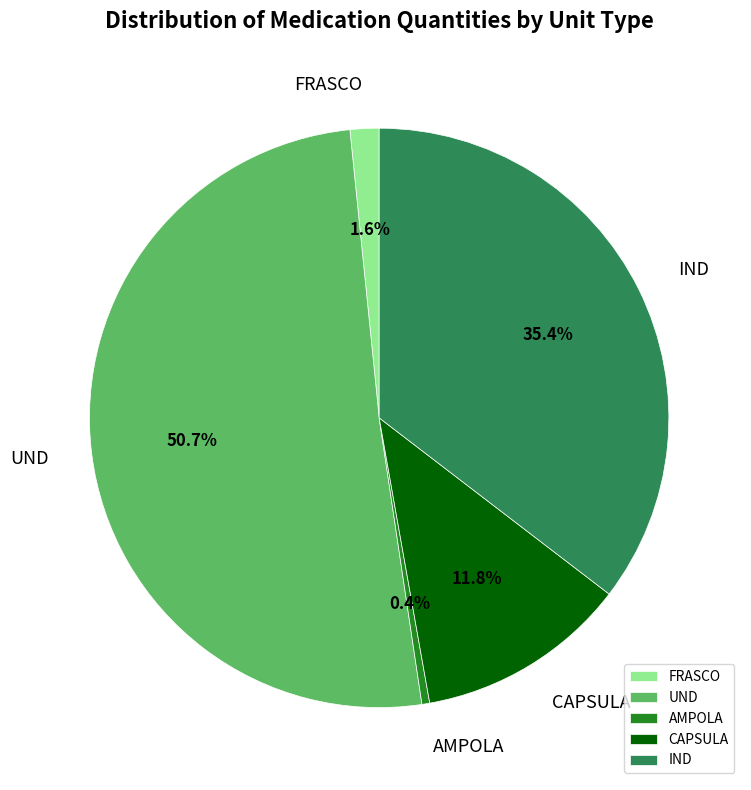

Is the sum of AMPOLA and FRASCO greater than half?

No